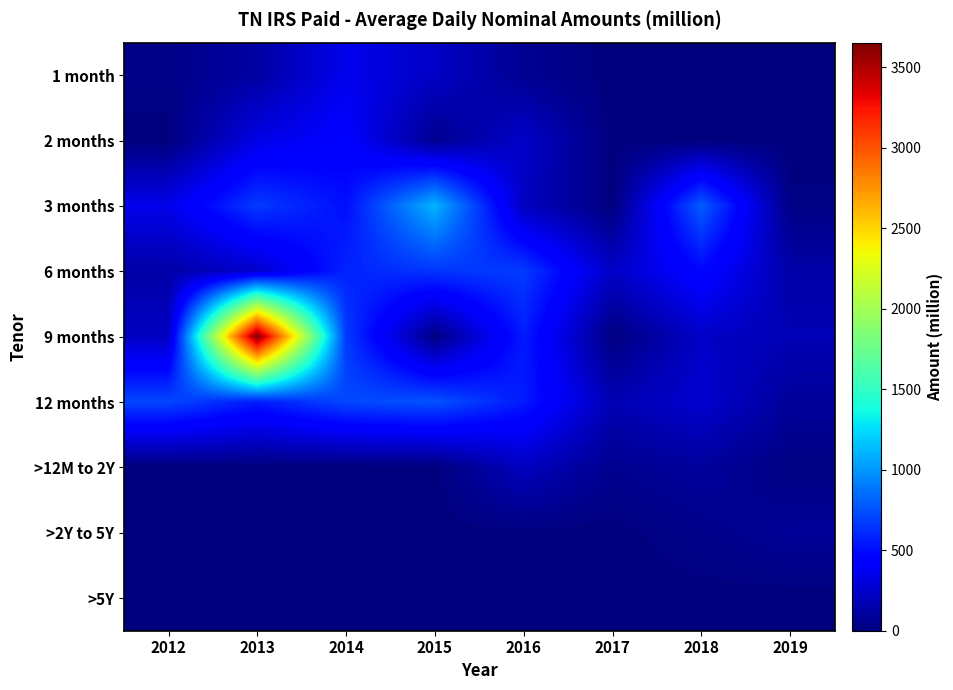

Which series has the widest spread of values?

9 months